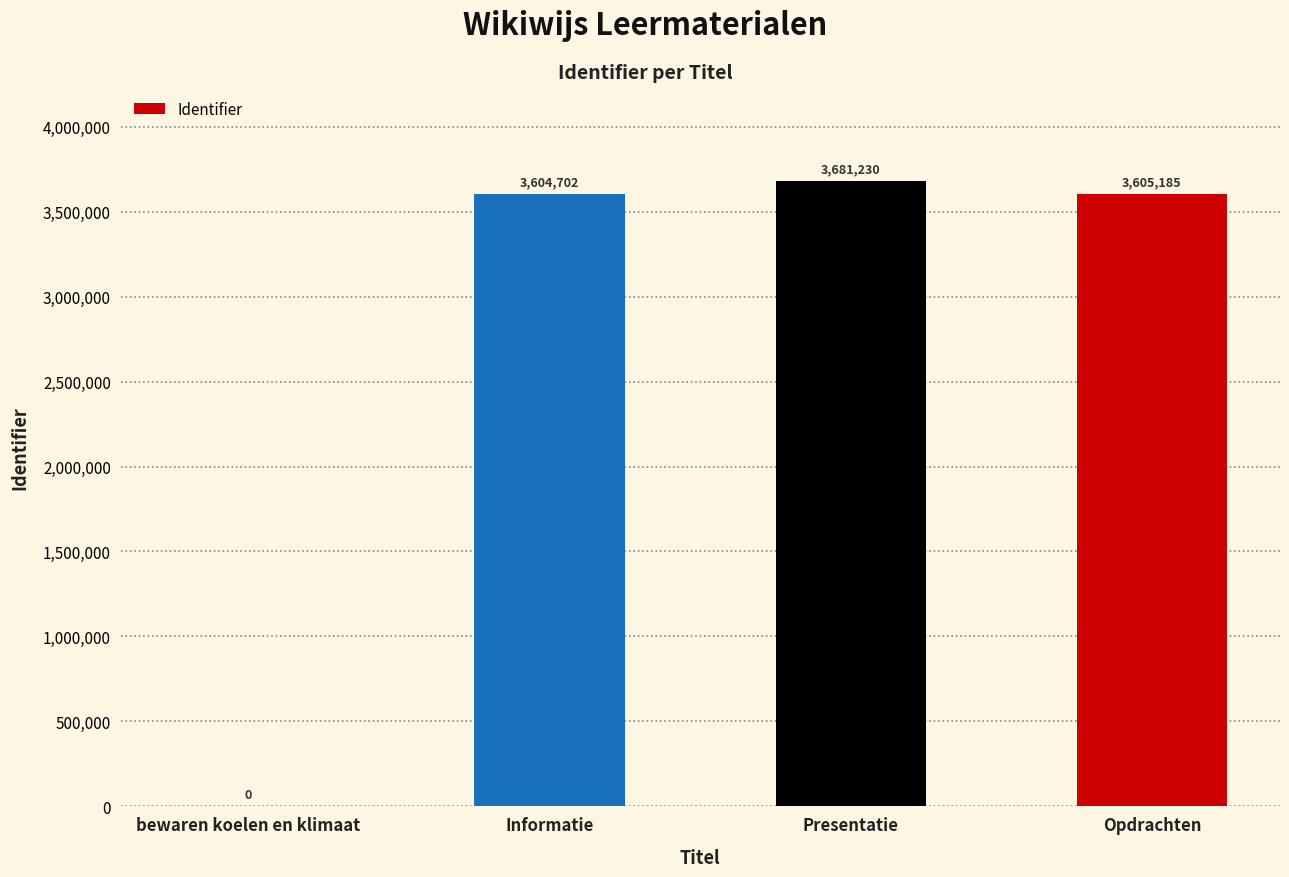

Does the chart contain stacked bars?

No